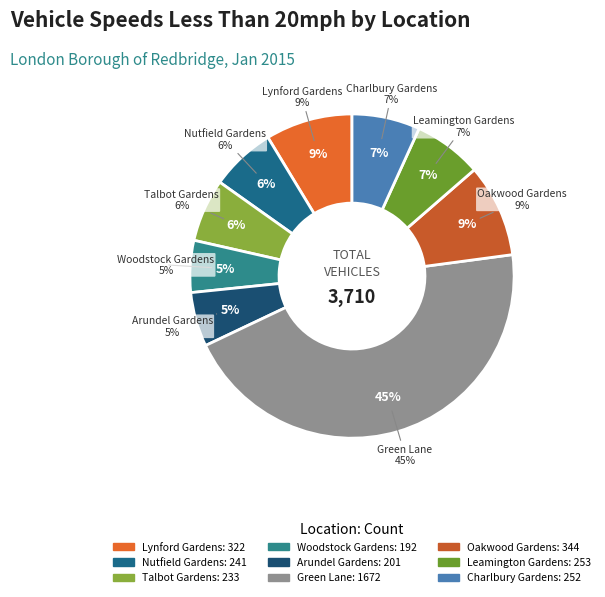

Is there a majority slice in this chart?

No